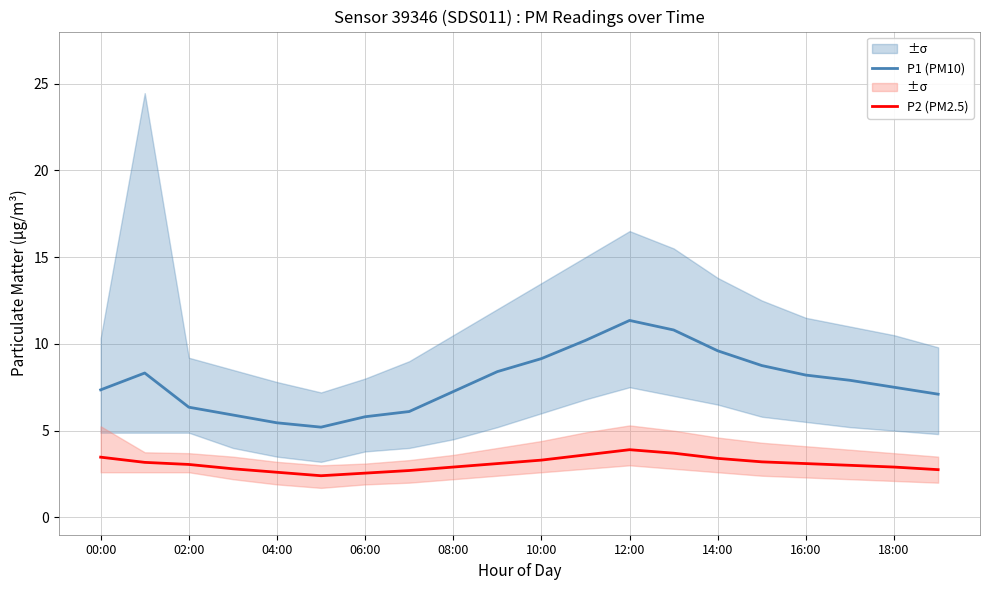

Is it true that P1 (PM10) equals 7.9 at 17?

True